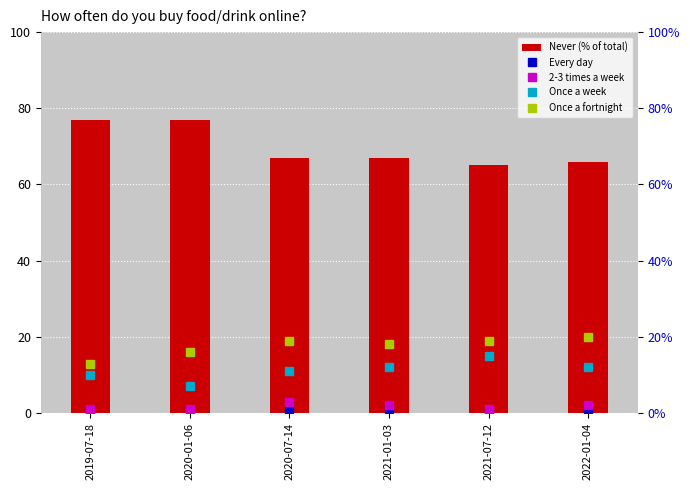

The Once a week series shows 20.5 at 2022-01-04. True or false?

False